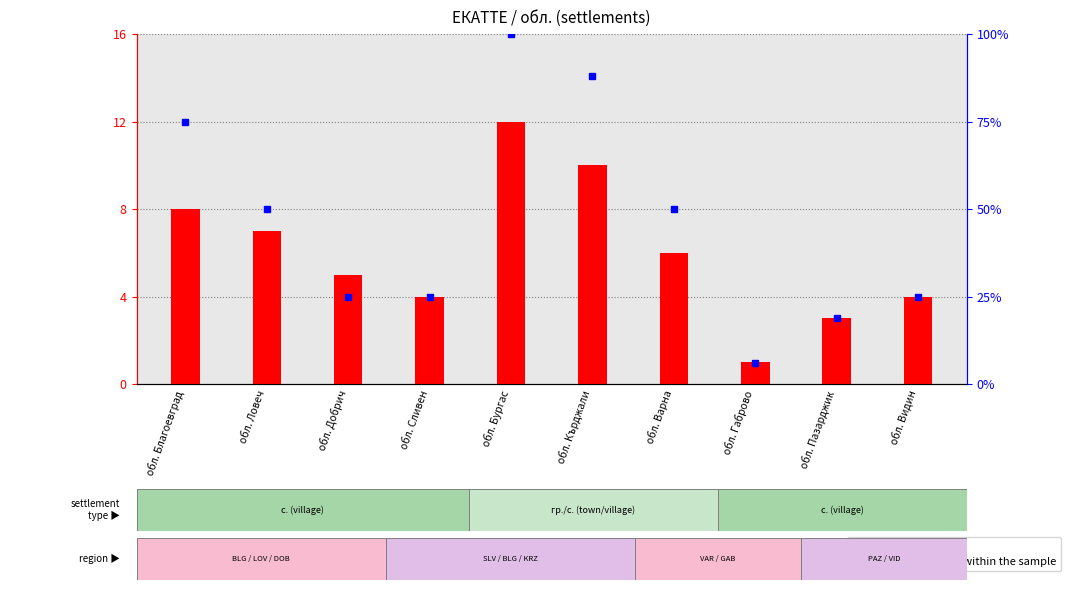

What is the change in value from обл. Бургас to обл. Габрово?

-11